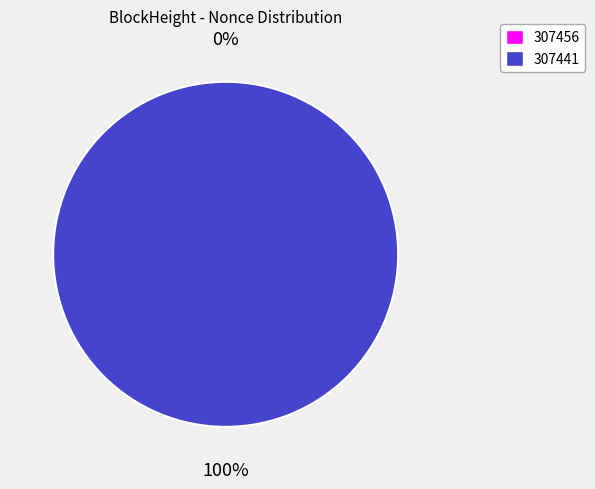

True or false: 307441 accounts for 100% of the total.

True